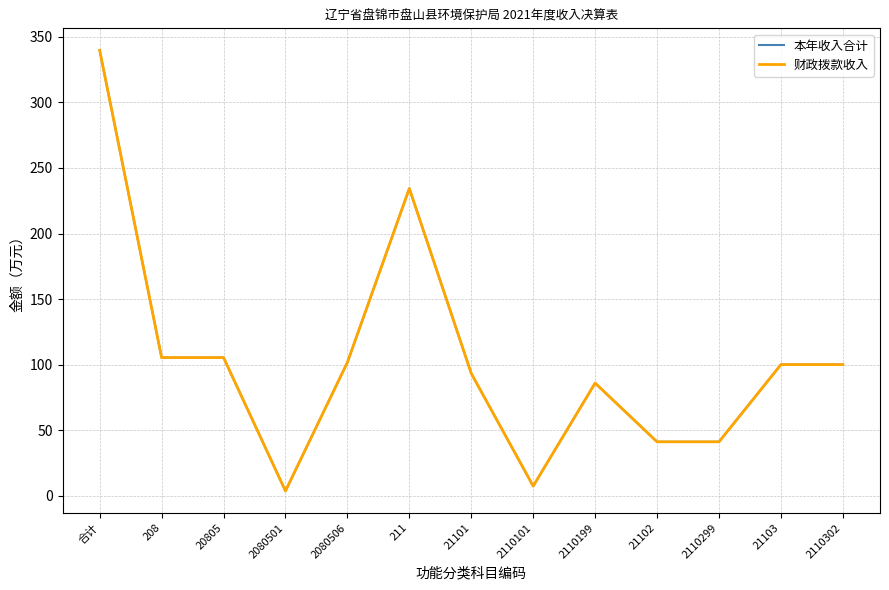

Is this an area chart (filled region under the line)?

No